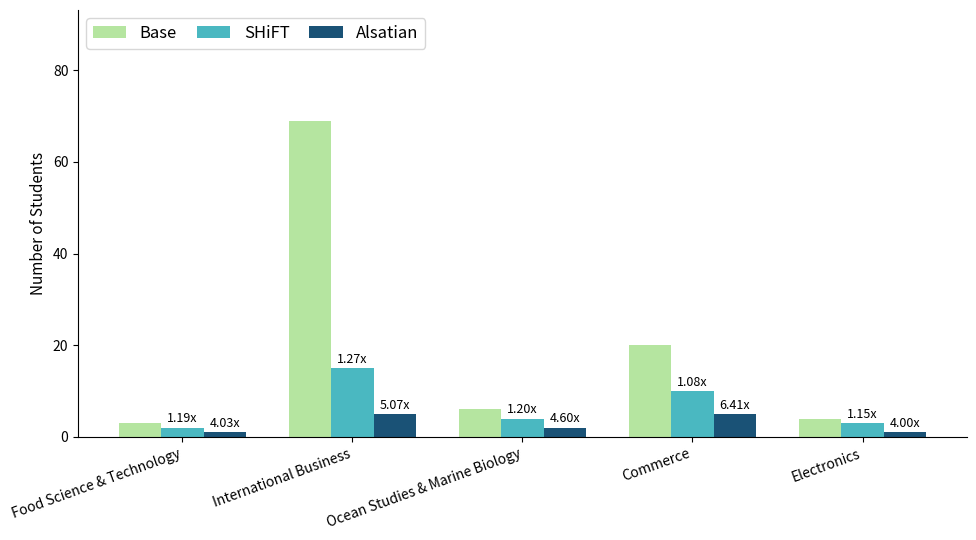

Which category has the lowest value in the SHiFT series?

Food Science & Technology